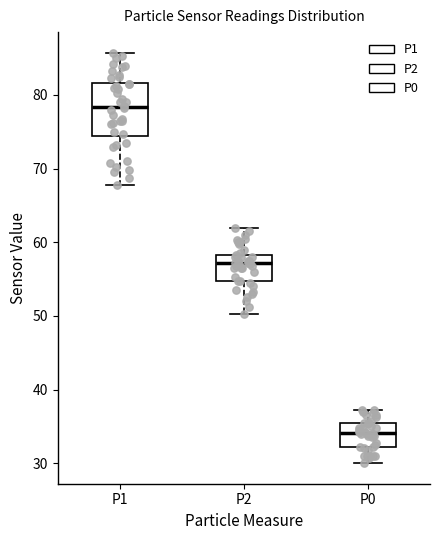

Reading left to right, read every box against the y-axis: the position of its median line, the range the box covers, and the ends of its whiskers. The values are not printed on the chart, so give them approximately, as read against the axis.

P1: median 78, box 74 to 82, whiskers 68 to 86
P2: median 57, box 55 to 58, whiskers 50 to 62
P0: median 34, box 32 to 36, whiskers 30 to 37